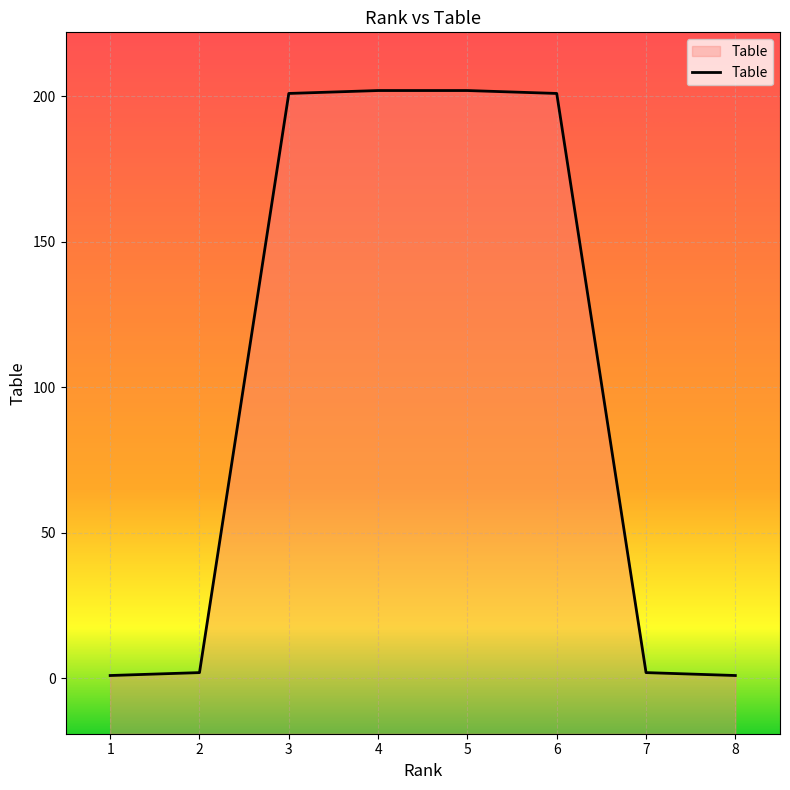

True or false: there are more than 2 points higher than both neighbors.

False